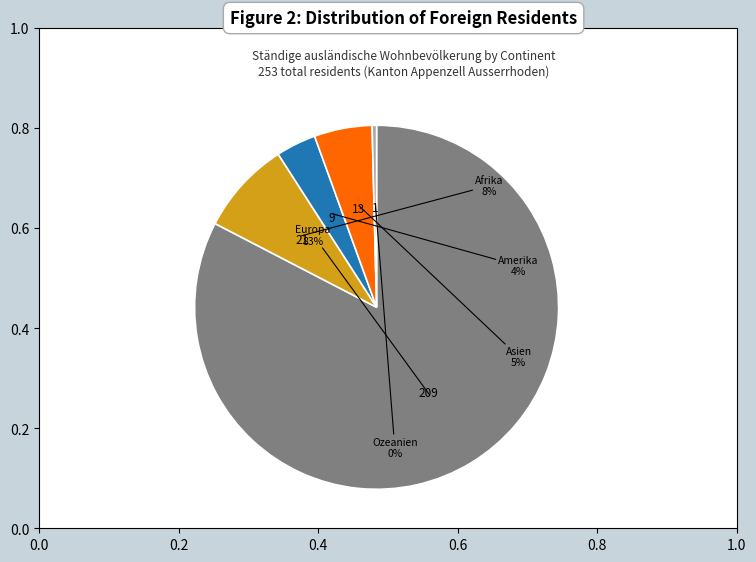

Count the number of slices in the pie.

5